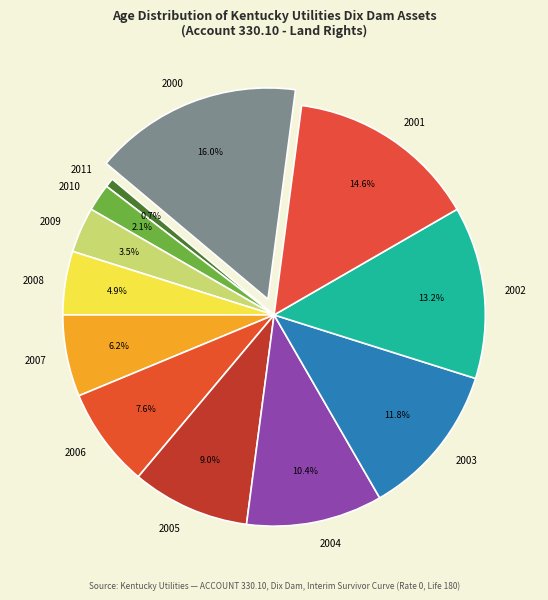

Which has a higher value, 2002 or 2005?

2002